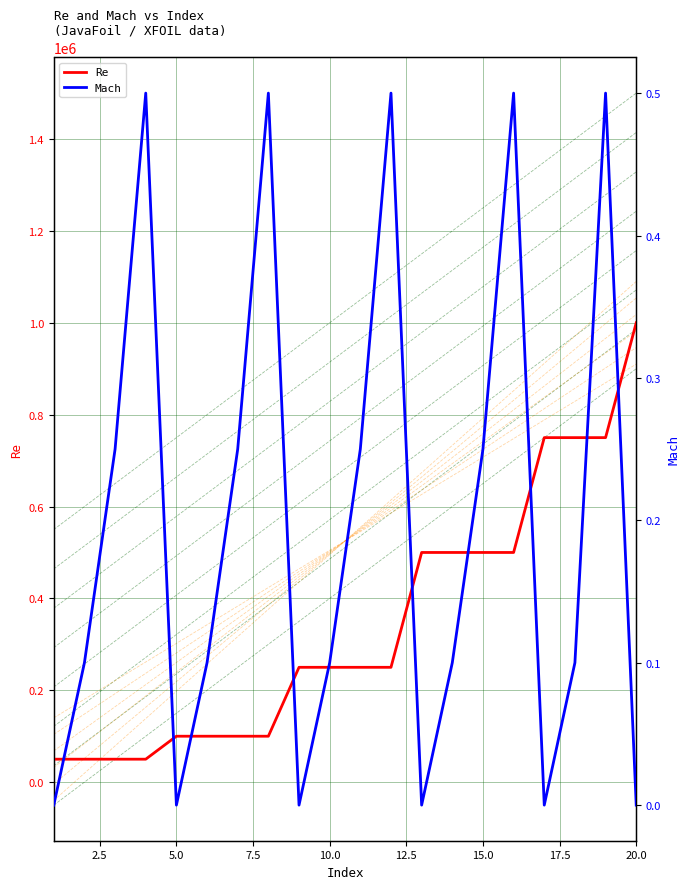

List the series in order of their peak value, highest first.

Re, Mach